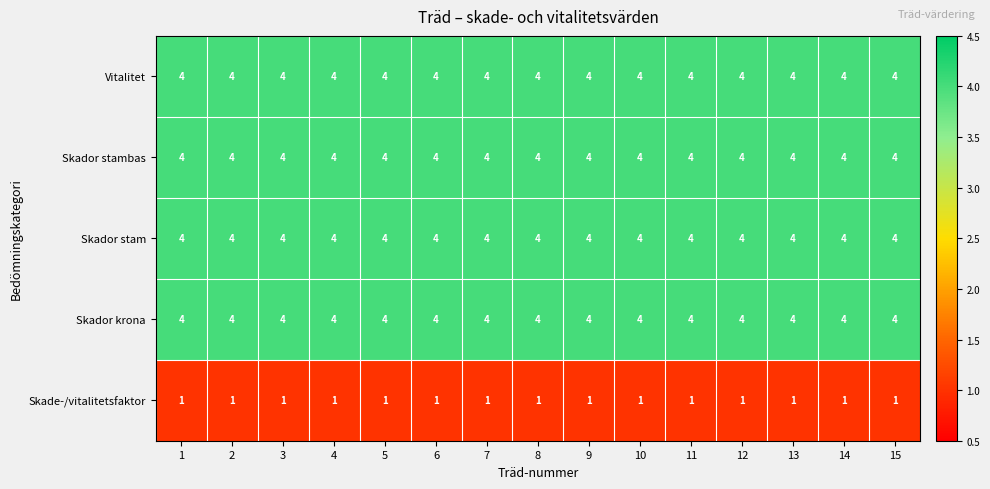

What is the highest value of the Skador stambas series?

4